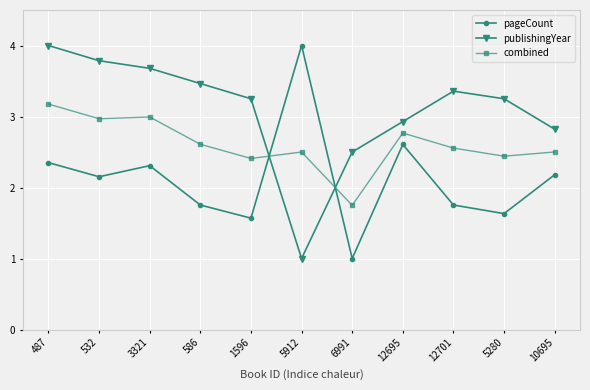

At which label is publishingYear closest to 2?

6991